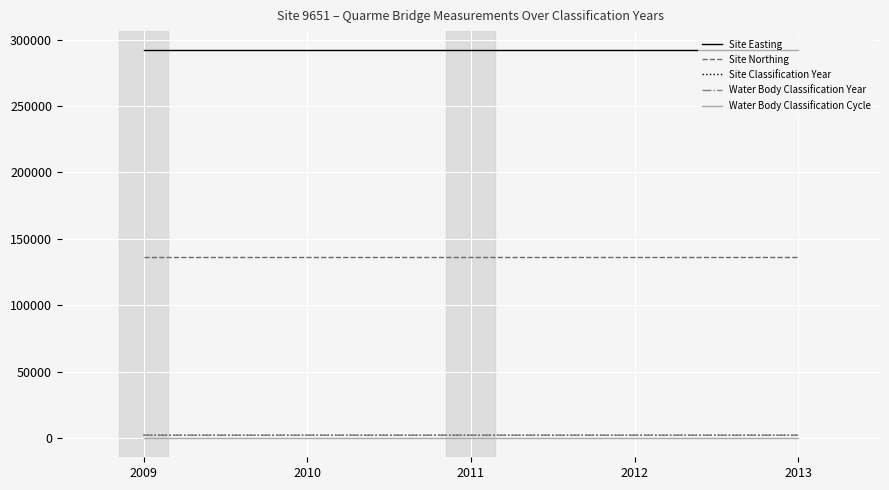

How many lines are shown in the chart?

5